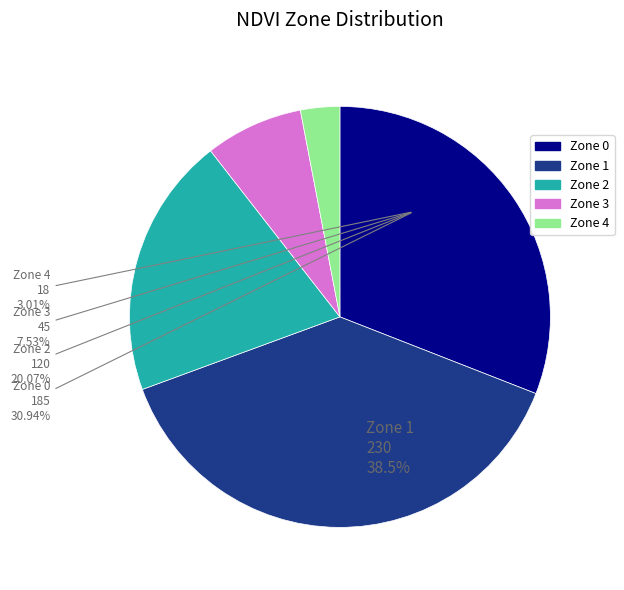

How much of the chart is everything except Zone 1?

61.5%